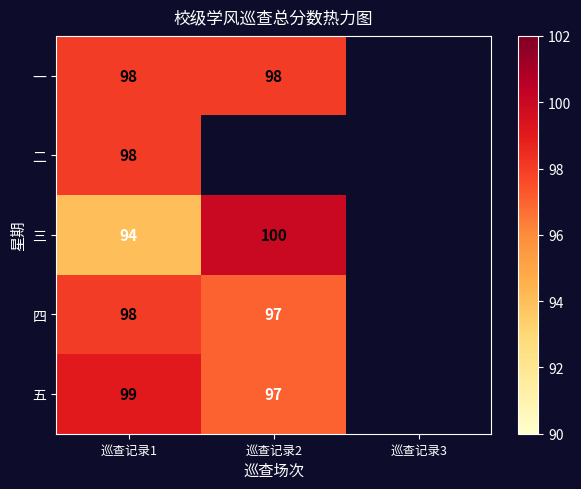

The 三 series shows 55 at 巡查记录1. True or false?

False